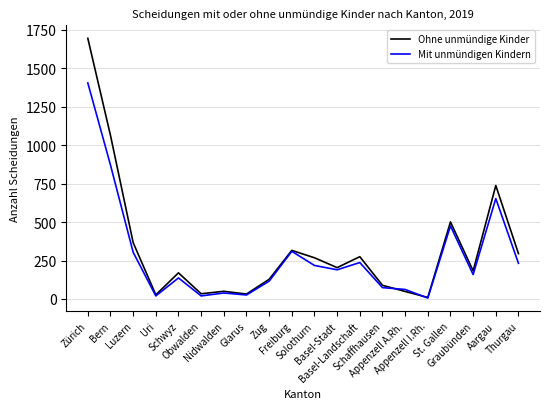

What is the difference between the second highest and minimum values in the Ohne unmündige Kinder series?

1054